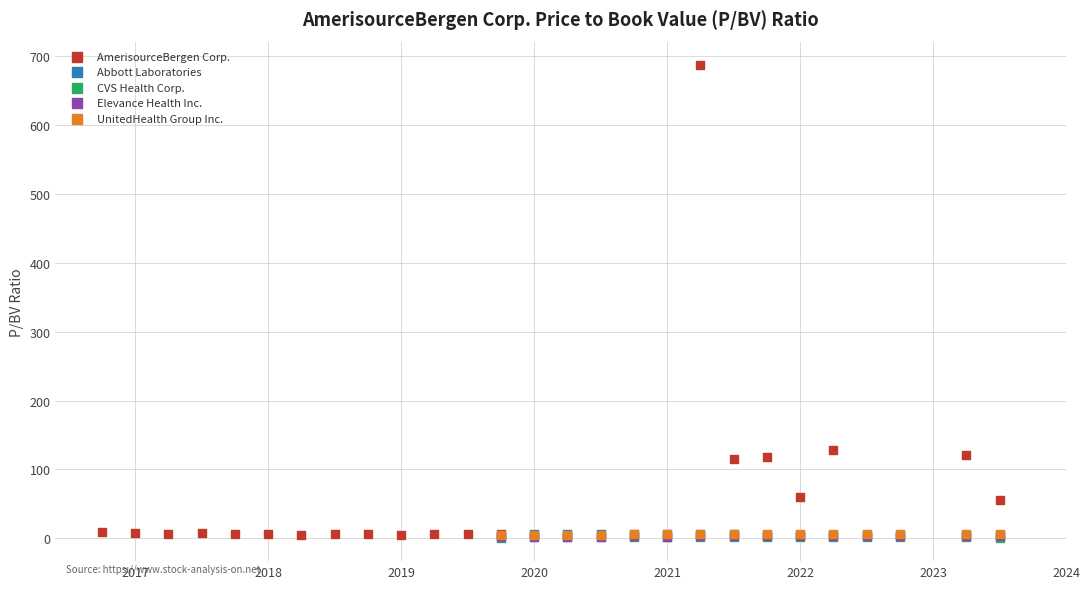

Which series contains the highest Y value?

AmerisourceBergen Corp.